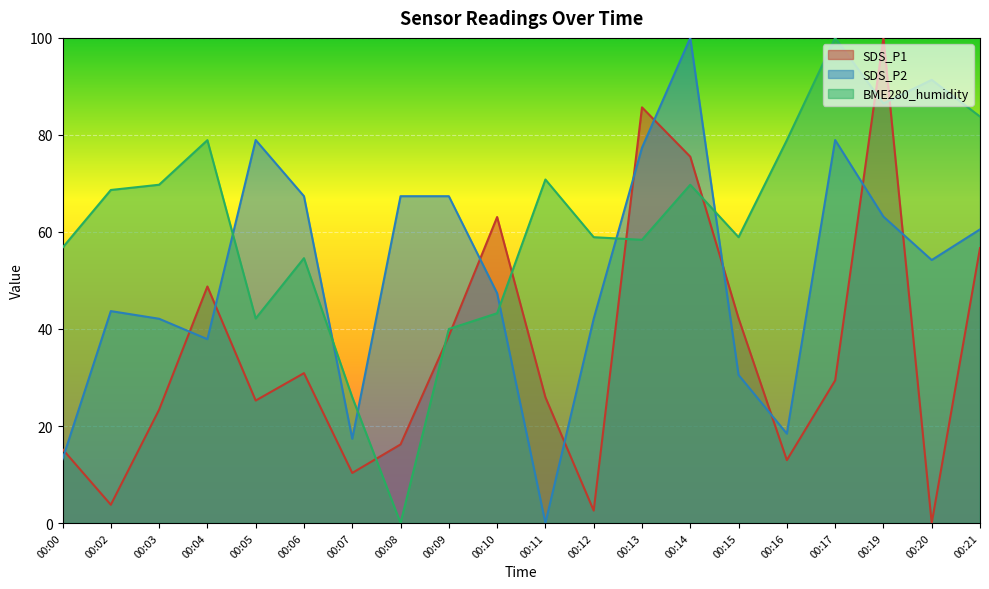

The value of SDS_P2 at 00:03 is 55.4. True or false?

False